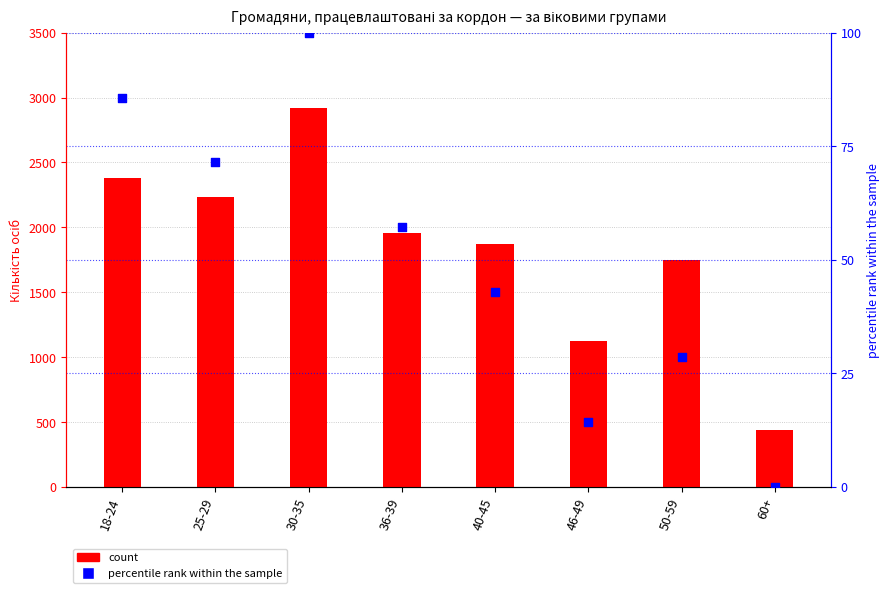

Is the value of count at 36-39 greater than the value of percentile rank within the sample at 40-45?

Yes